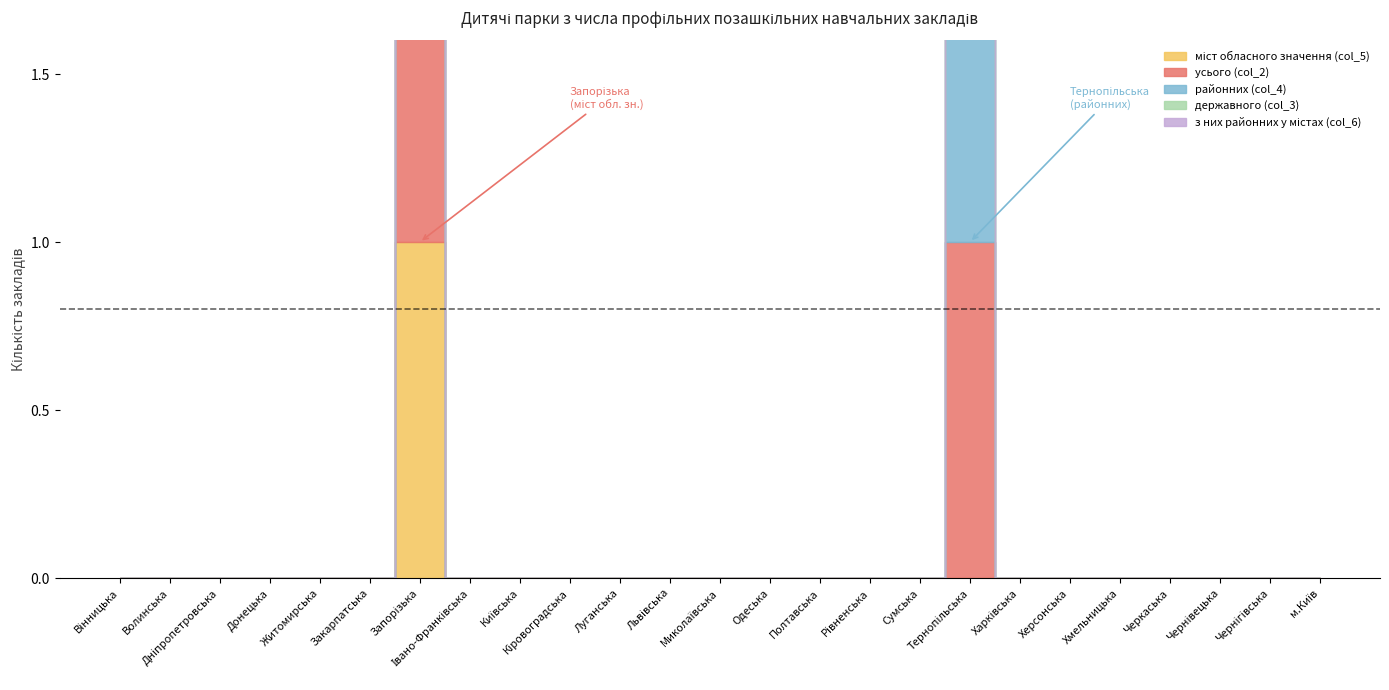

What is the label of the 25th point from the right?

Вінницька